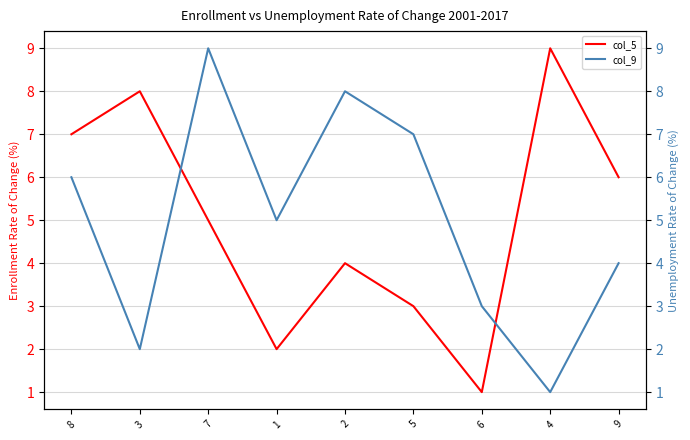

Which series has the largest total across all categories?

col_5